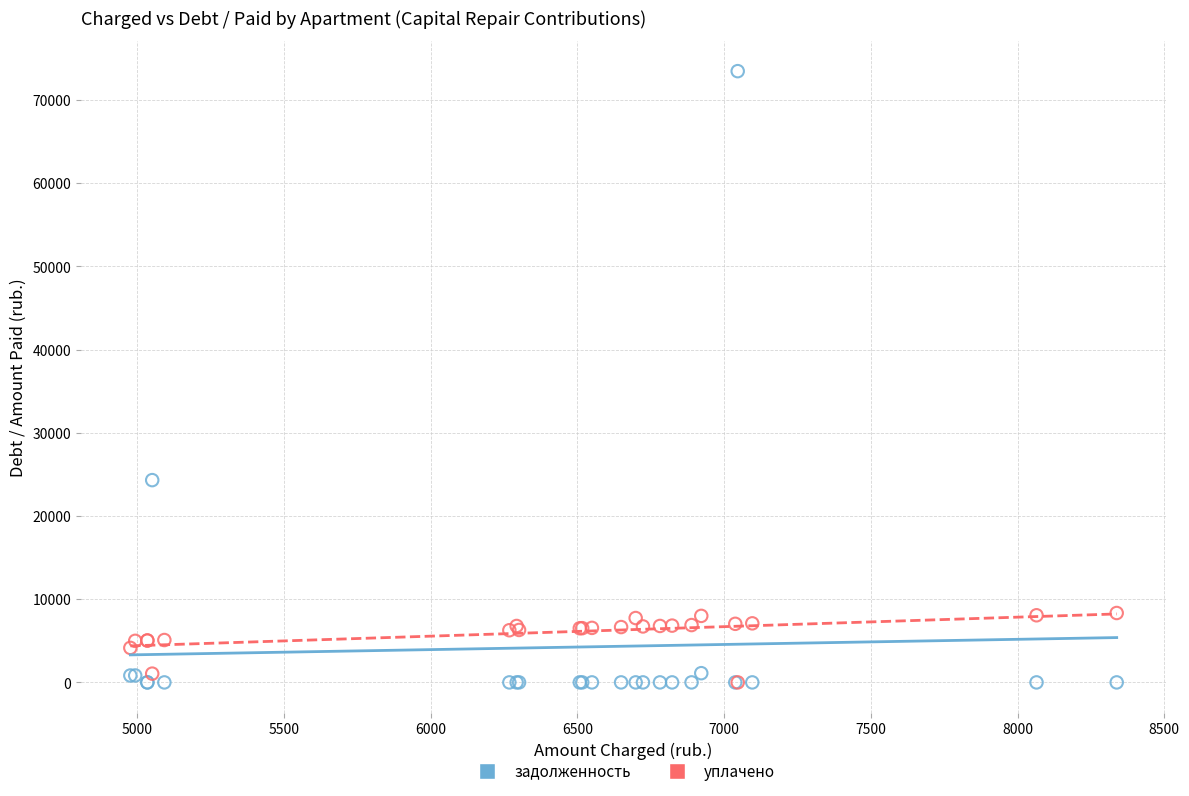

Across all series, what Y value is closest to 36724?

24305.8